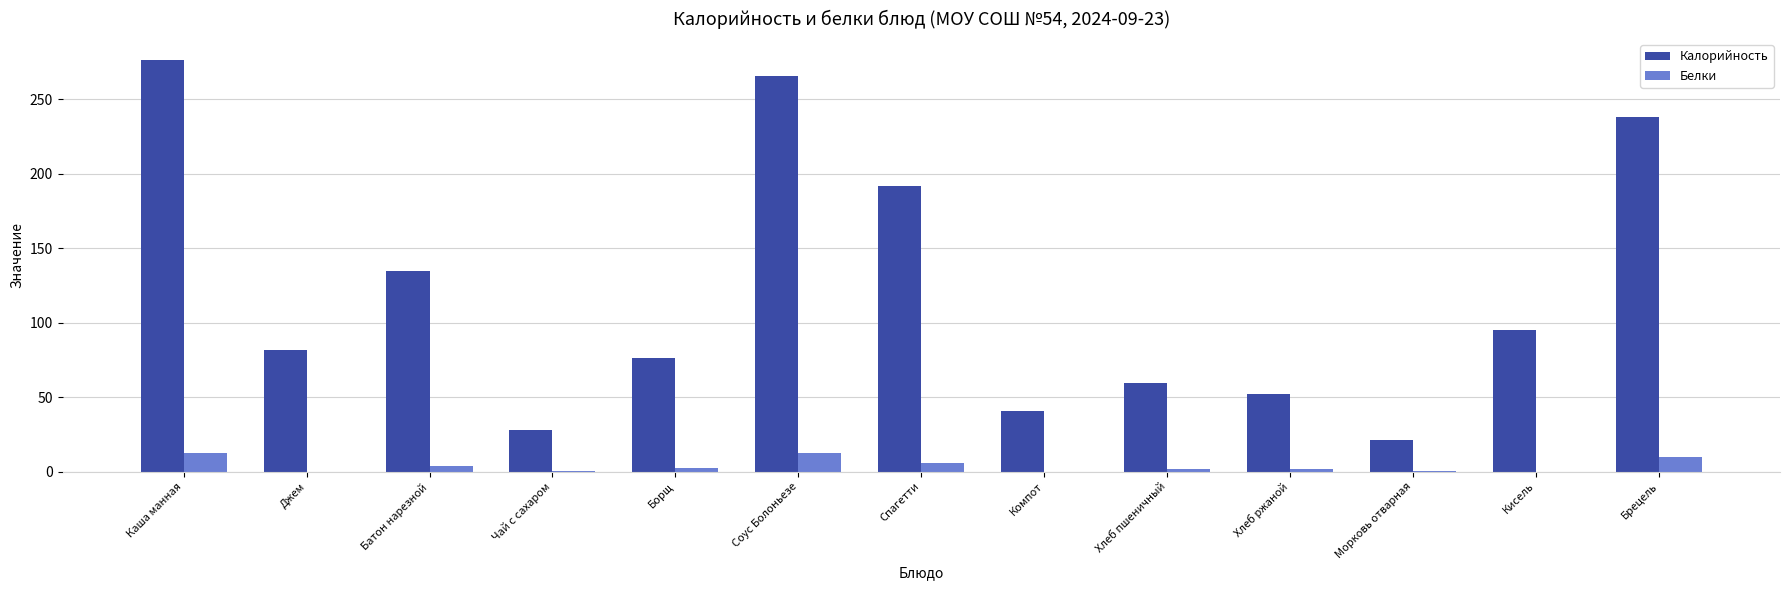

Is it true that Калорийность equals 135.0 at Батон нарезной?

True